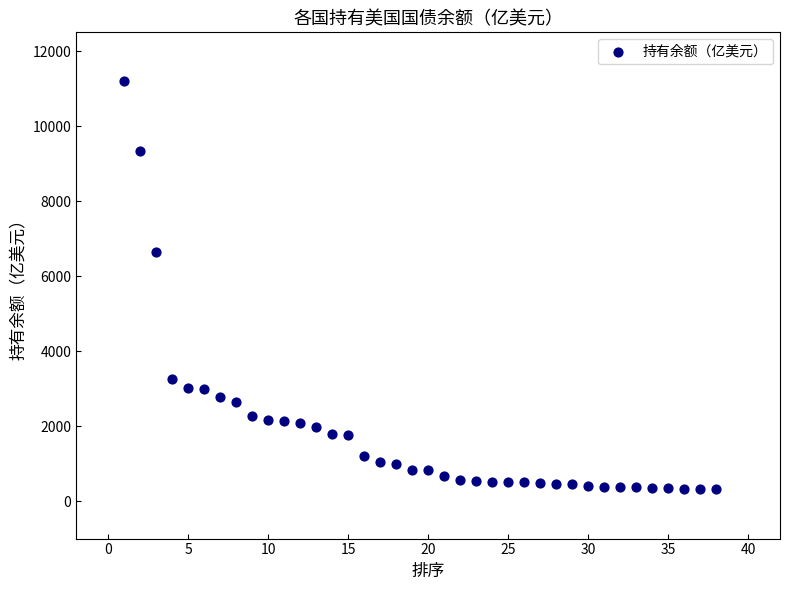

What is the range of Y values (max minus min)?

10880